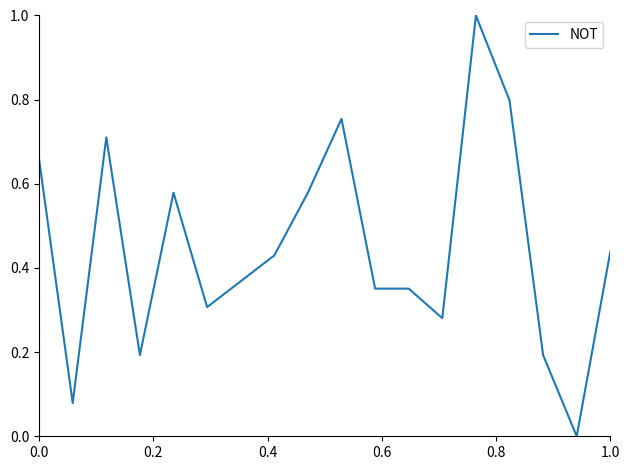

What is the greatest value displayed?

1.0